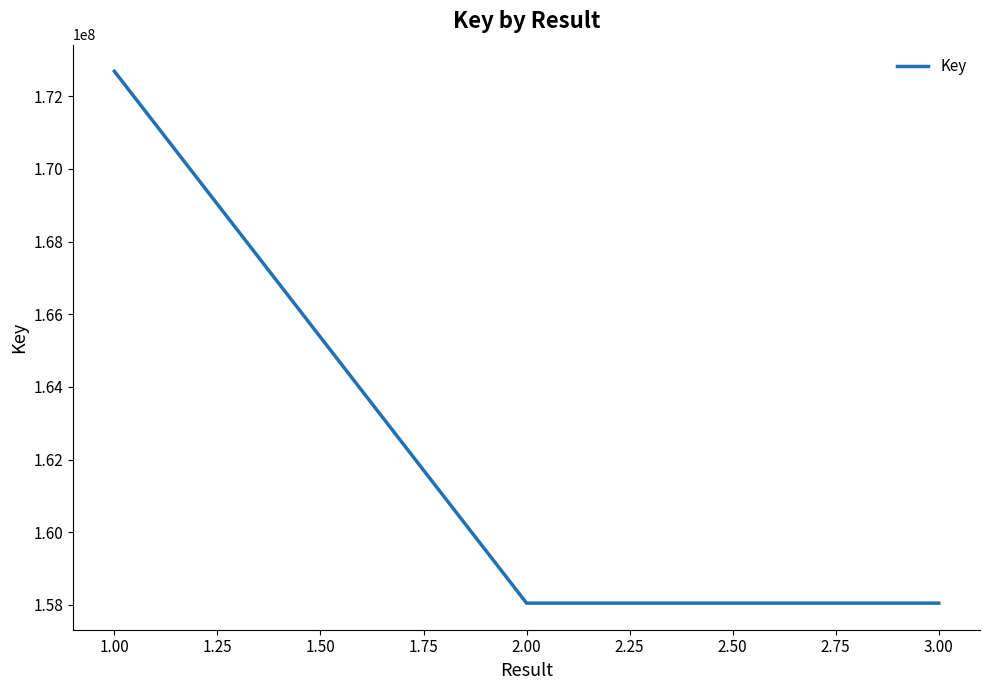

What is the minimum value shown in the chart?

158049236